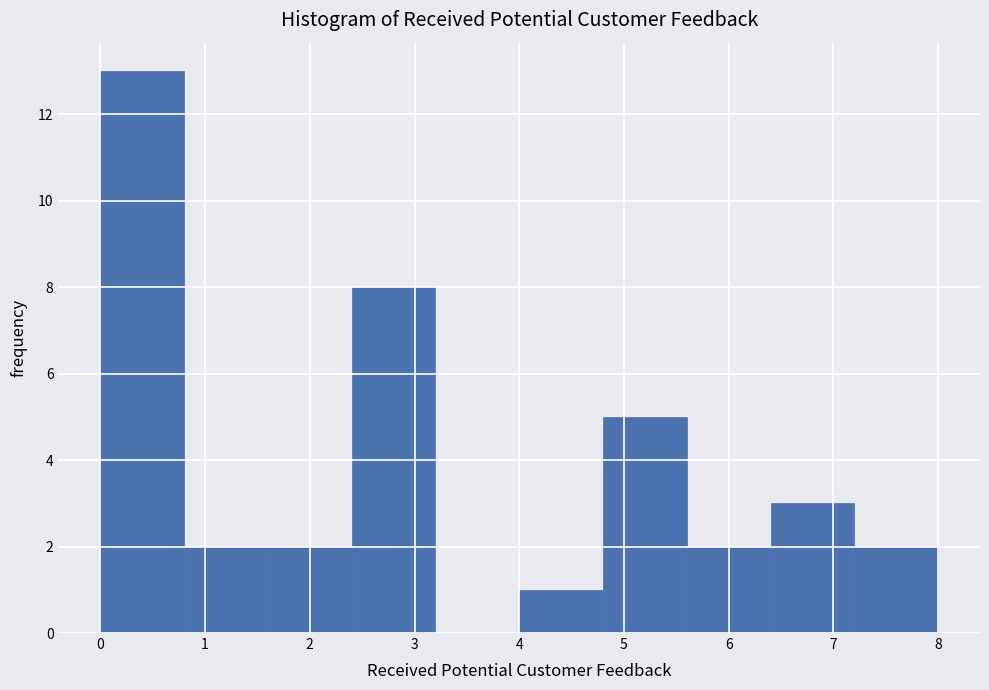

How tall is the bar that spans 7.2 to 8.0 on the x-axis? The values are not printed on the chart, so give them approximately, as read against the axis.

2